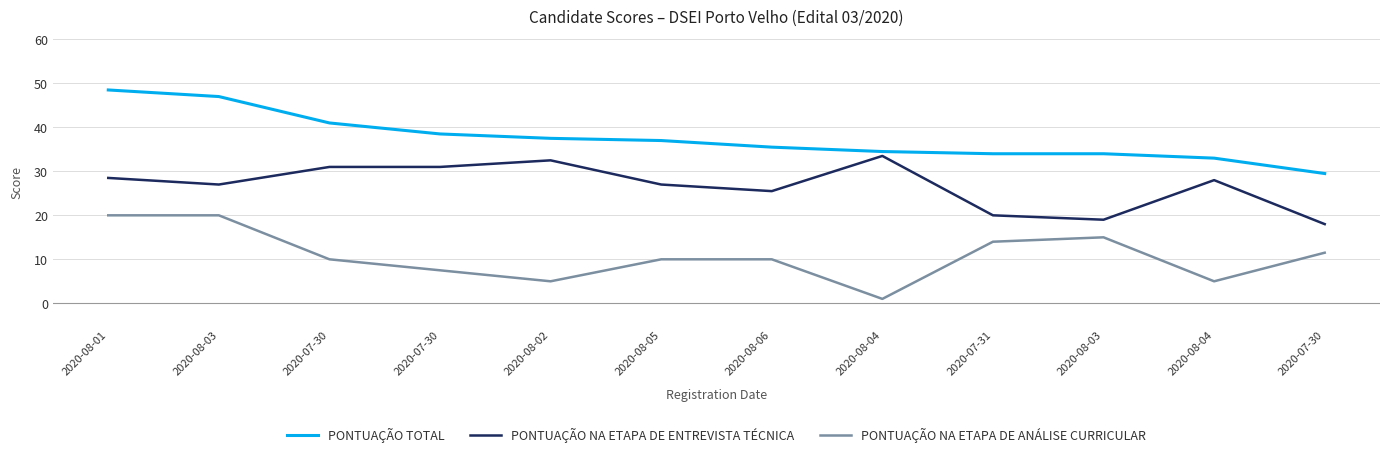

List the labels in order of PONTUAÇÃO NA ETAPA DE ANÁLISE CURRICULAR value, largest first.

2020-08-01, 2020-08-03, 2020-08-03, 2020-07-31, 2020-07-30, 2020-07-30, 2020-08-05, 2020-08-06, 2020-07-30, 2020-08-02, 2020-08-04, 2020-08-04